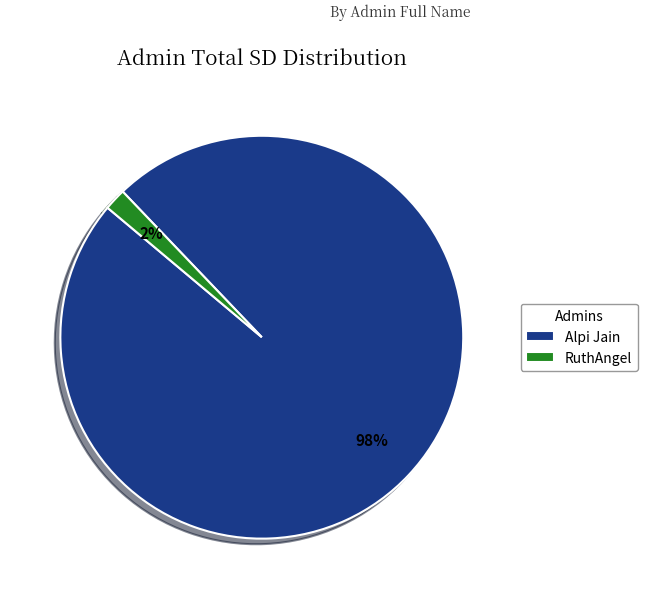

Which slice is the largest?

Alpi Jain